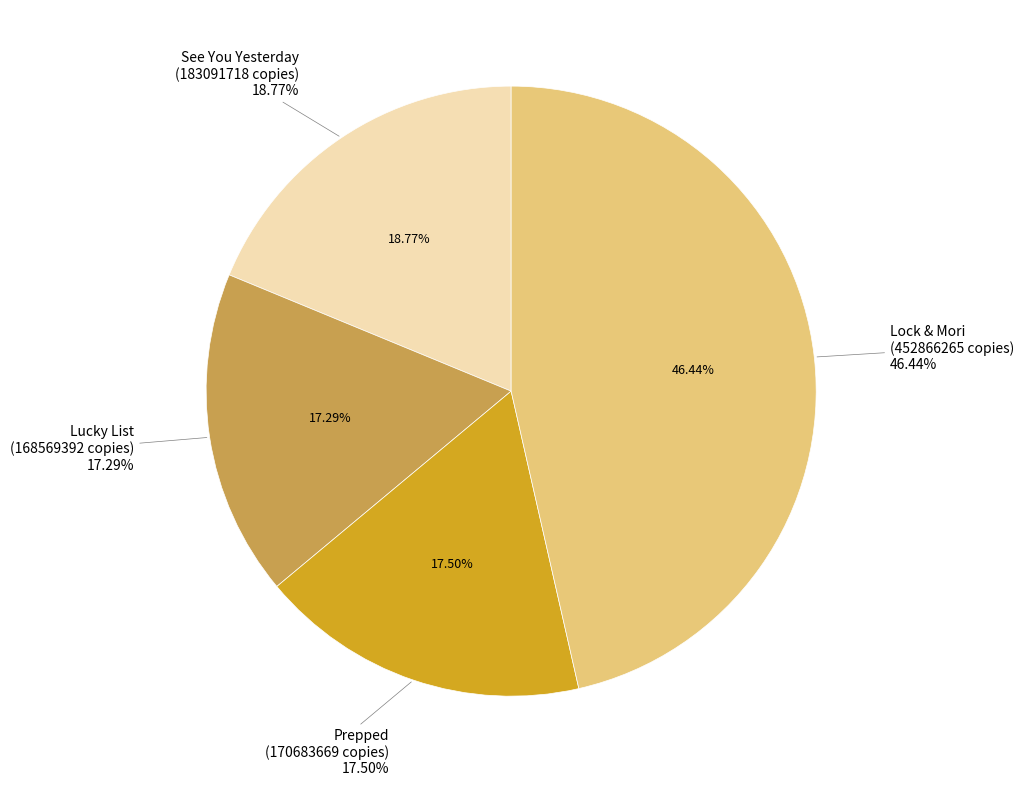

What is the change in value from Prepped to Lock & Mori?

+282182596